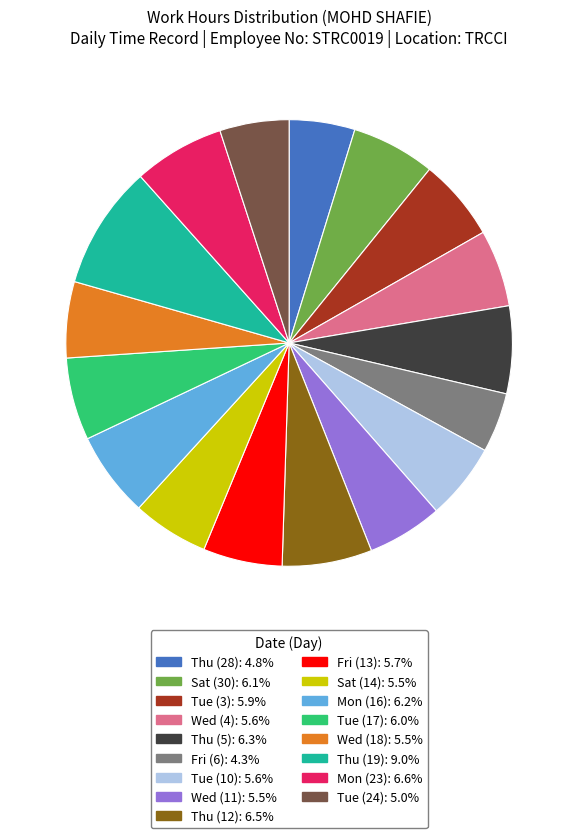

Count the number of slices in the pie.

17